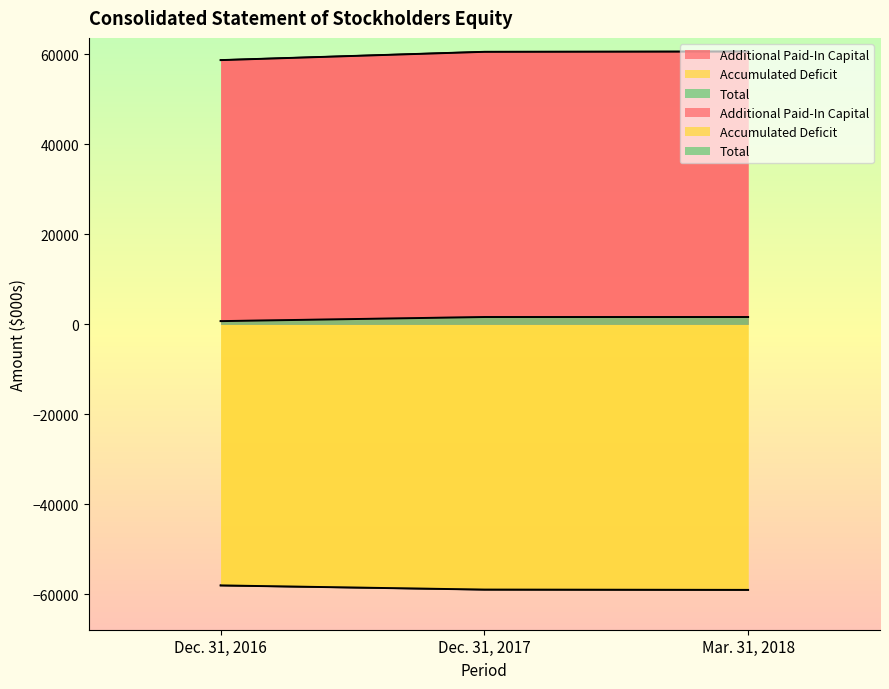

List the series in order of their peak value, highest first.

Additional Paid-In Capital, Total, Accumulated Deficit